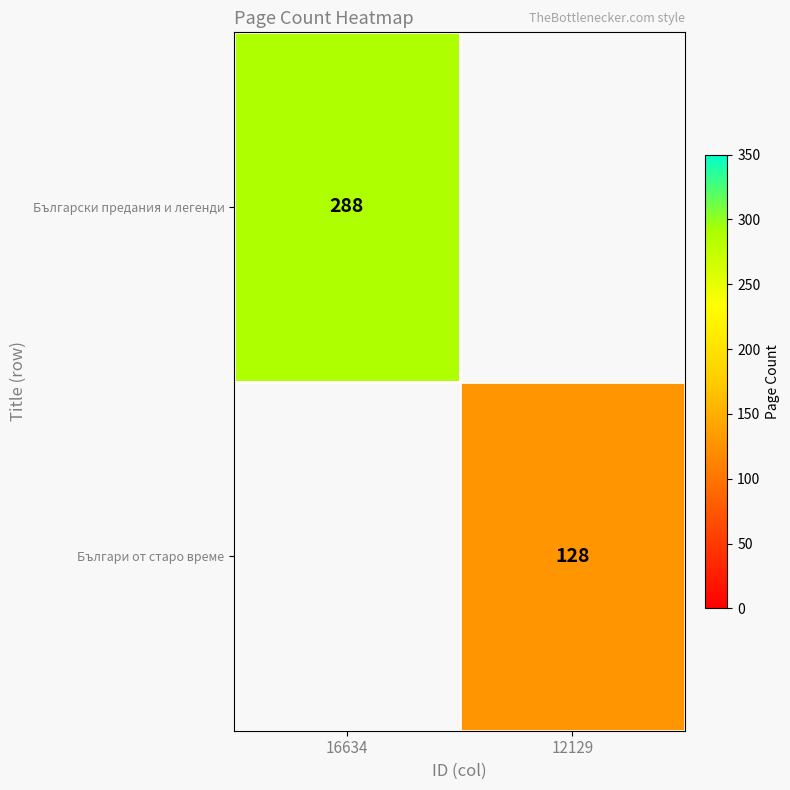

True or false: Български предания и легенди has a value of 288 at 16634.

True